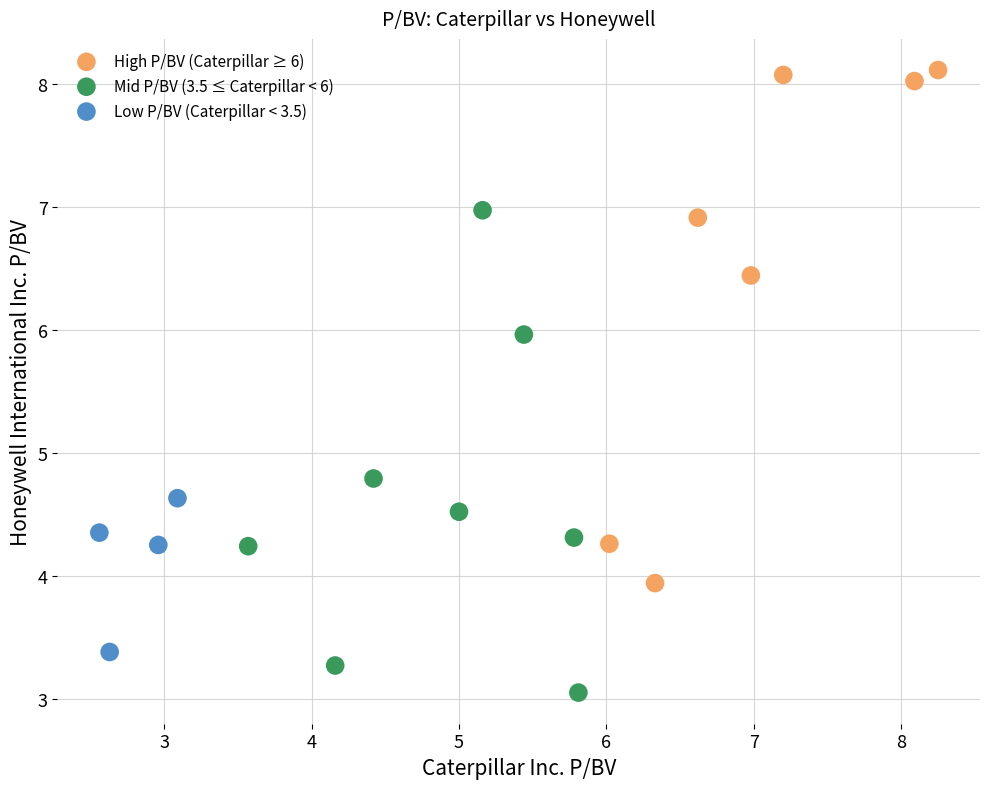

Which series reaches the minimum Y coordinate?

Mid P/BV (3.5 ≤ Caterpillar < 6)